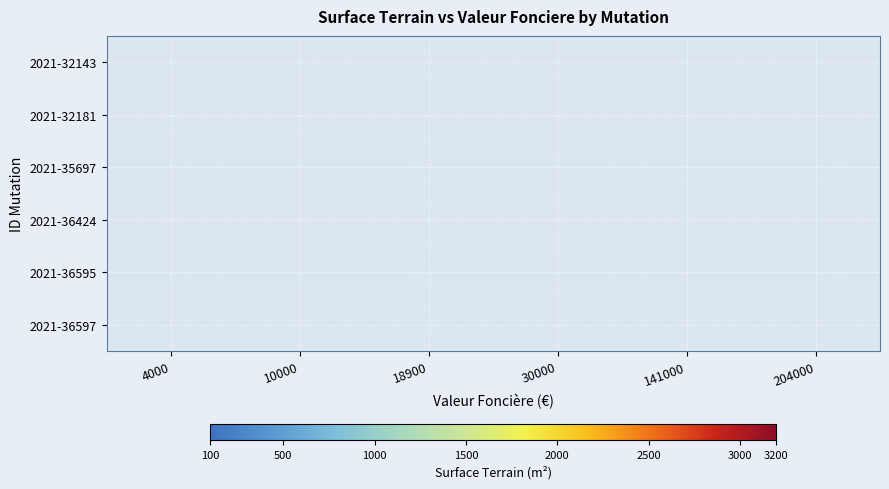

What is the greatest value displayed?

3200.0